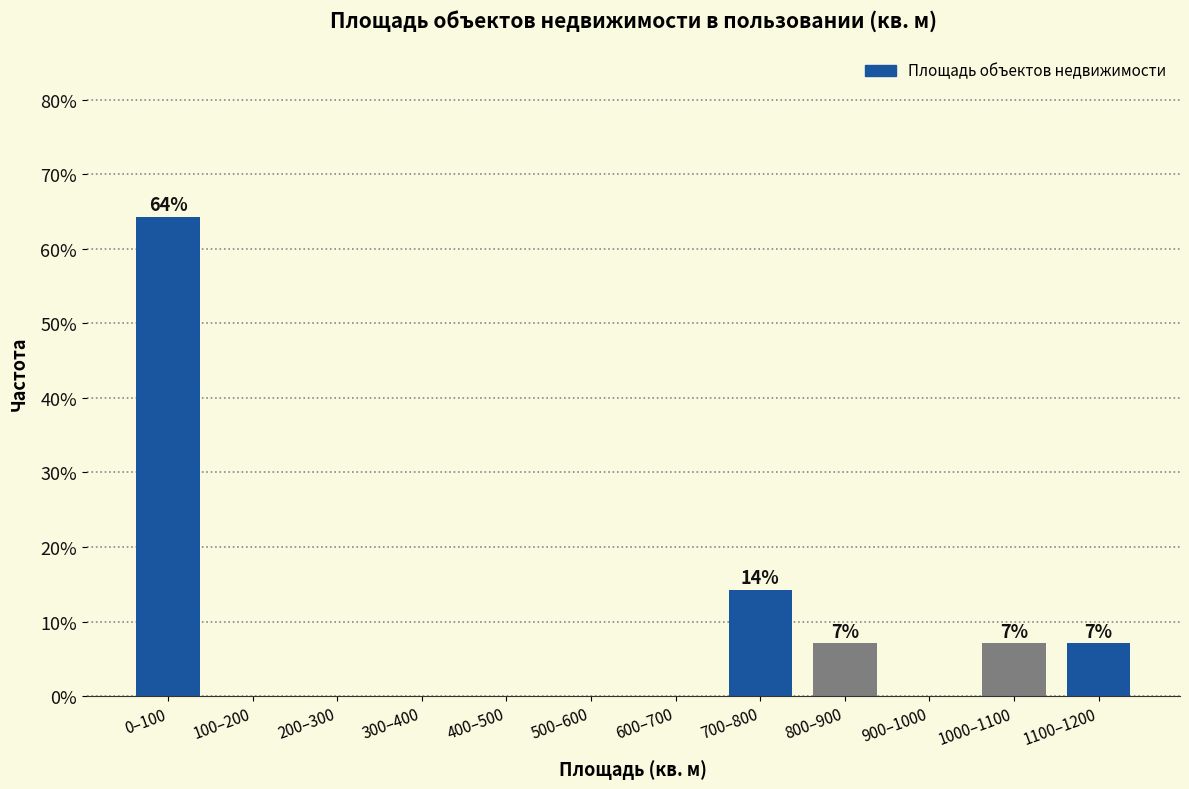

Reading left to right, transcribe all the data shown in this chart.

0–100=64.3	100–200=0.0	200–300=0.0	300–400=0.0	400–500=0.0	500–600=0.0	600–700=0.0	700–800=14.3	800–900=7.1	900–1000=0.0	1000–1100=7.1	1100–1200=7.1